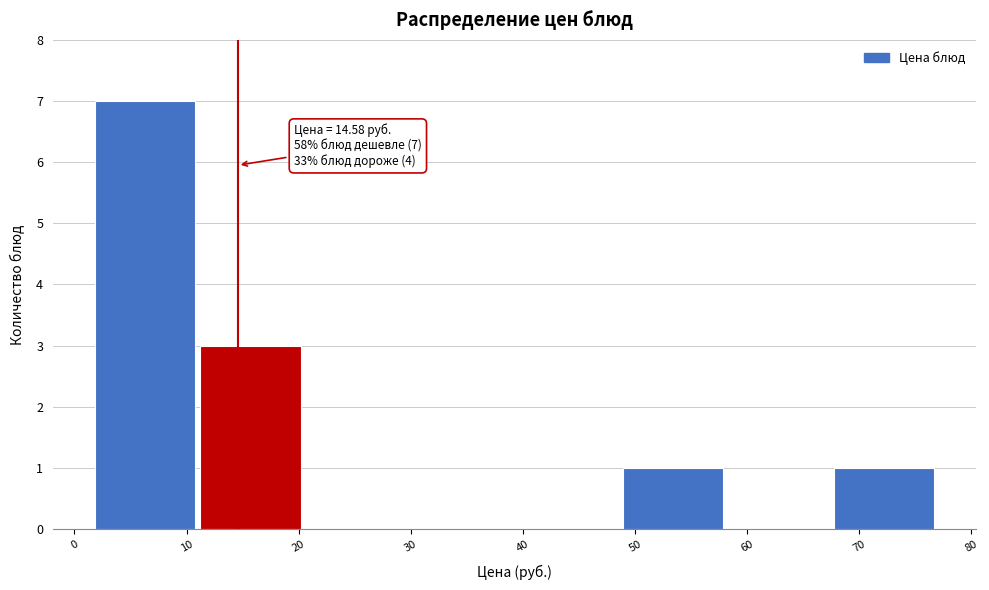

Which range on the x-axis has the tallest bar?

2 to 11